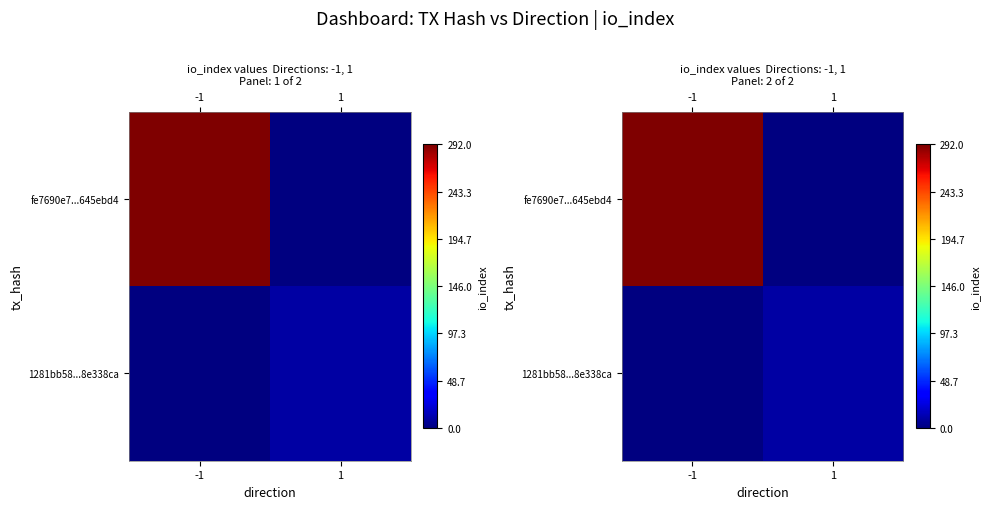

Rank the categories by 1281bb58...8e338ca value from highest to lowest.

-1, 1